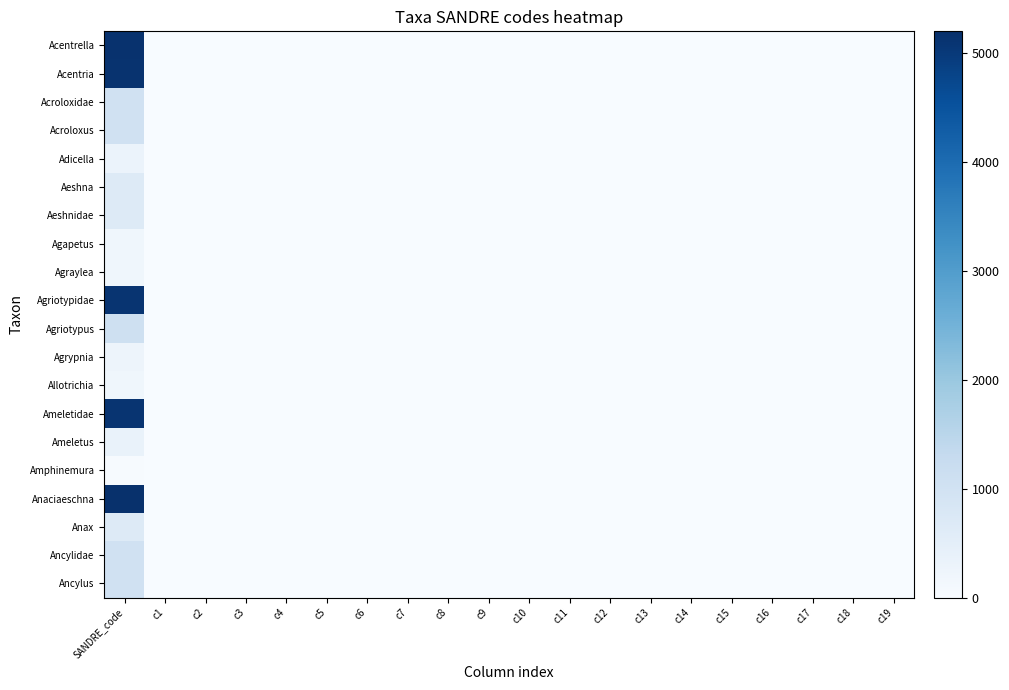

At which category is the sum across all series the highest?

SANDRE_code